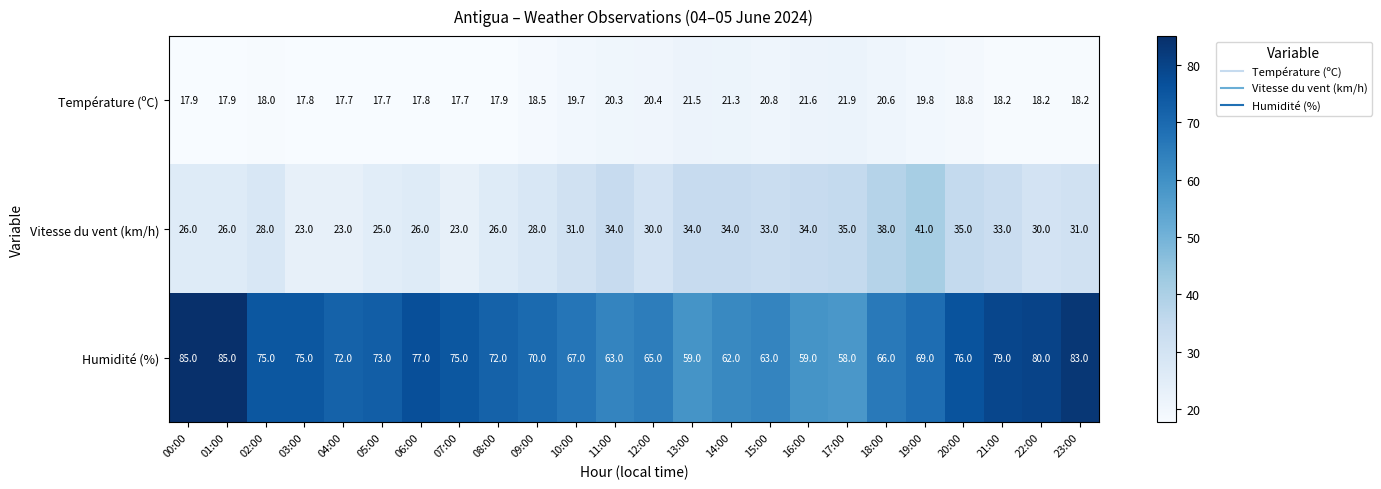

What is the sum of all Température (ºC) values?

460.2